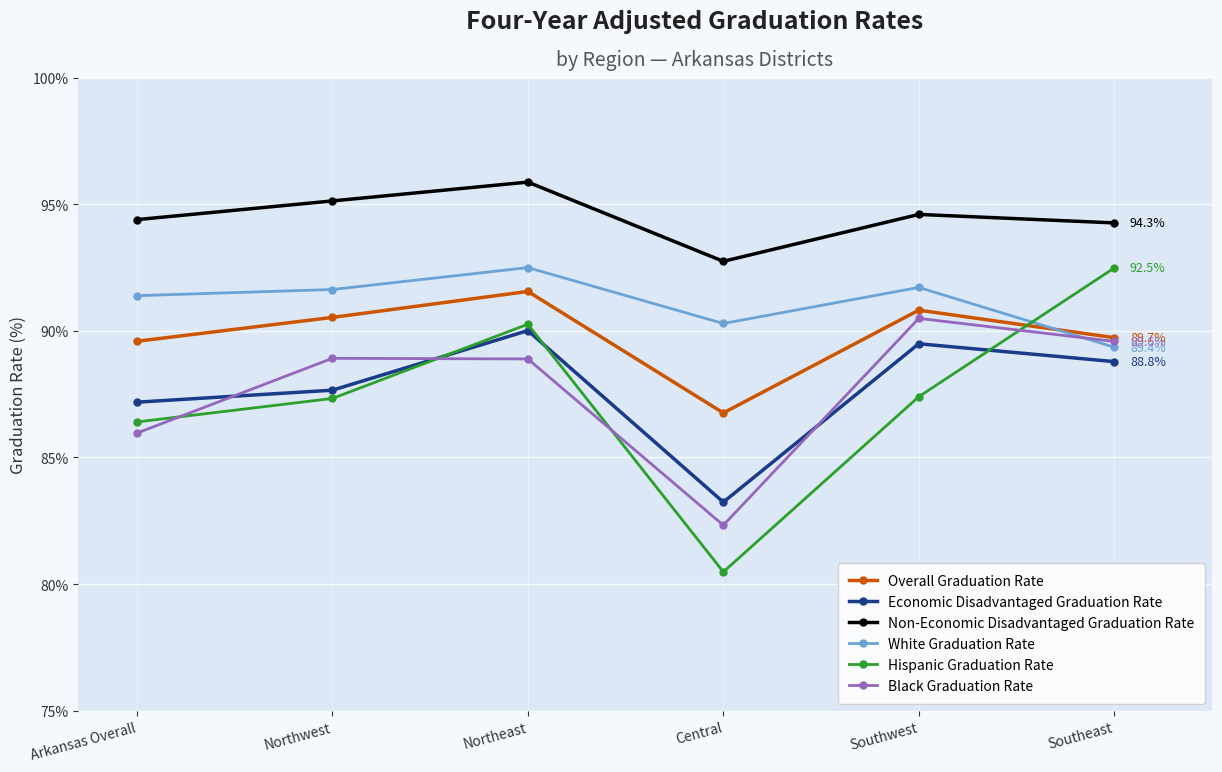

What position from the right is Northwest?

5